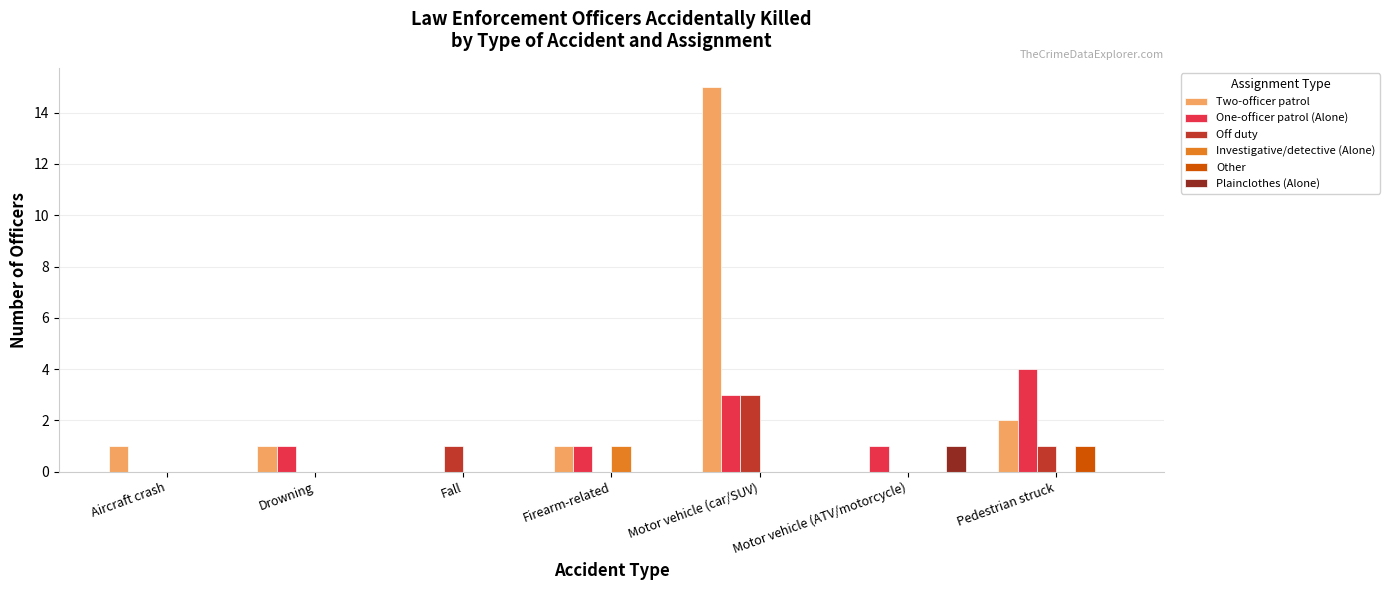

What is the highest value of the Two-officer patrol series?

15